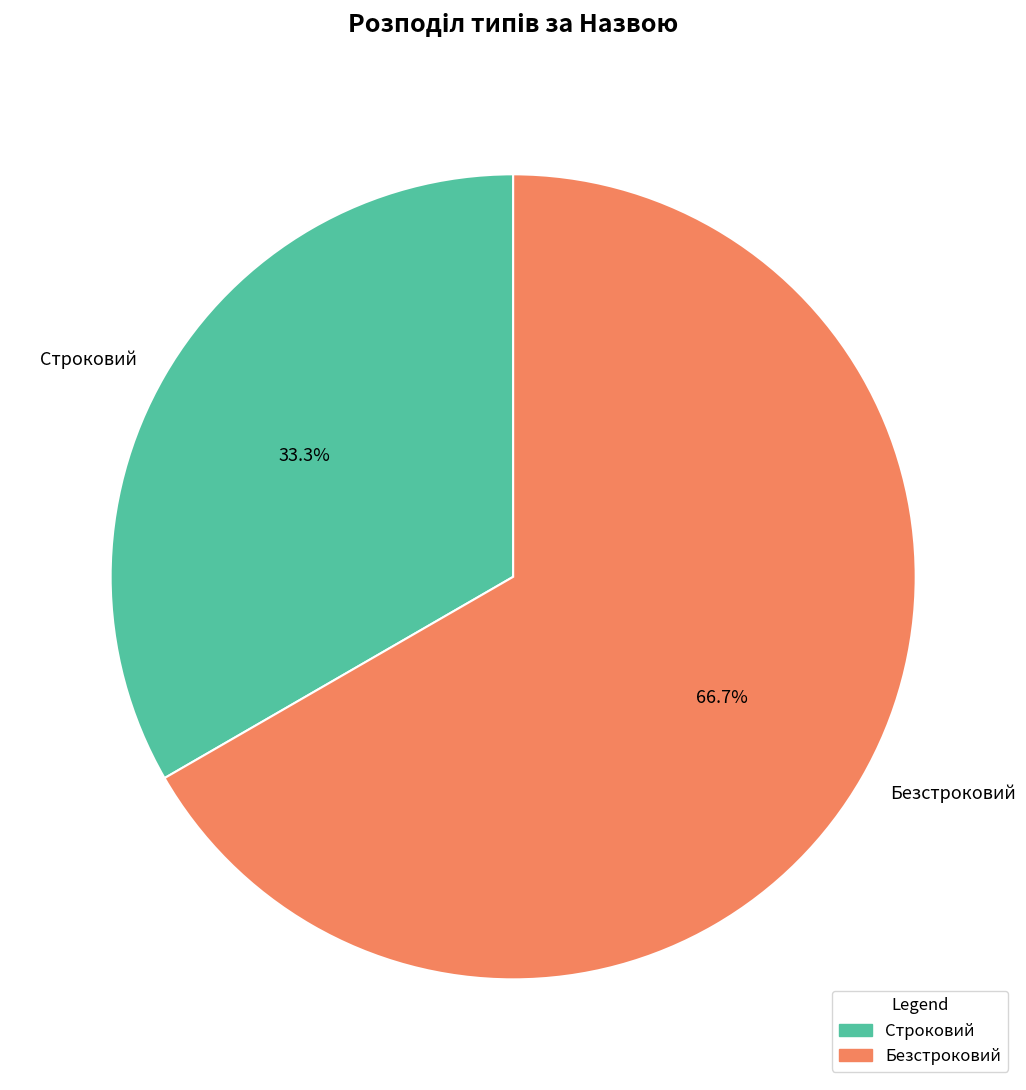

To the nearest percent, what percentage of the pie is Строковий?

33%